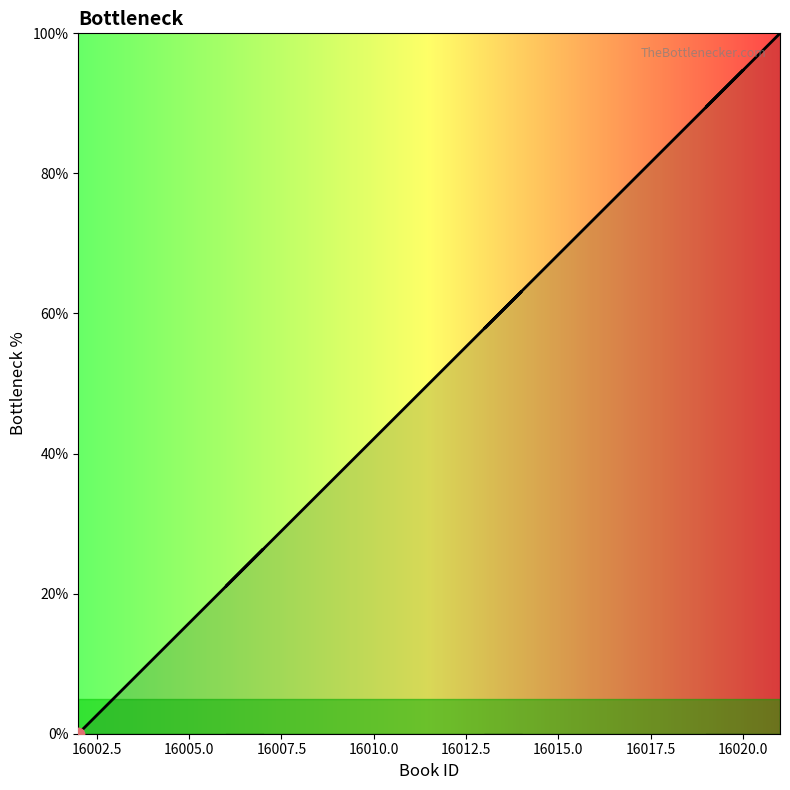

What is the ratio of the value at 16014 to the value at 16013?

1.1